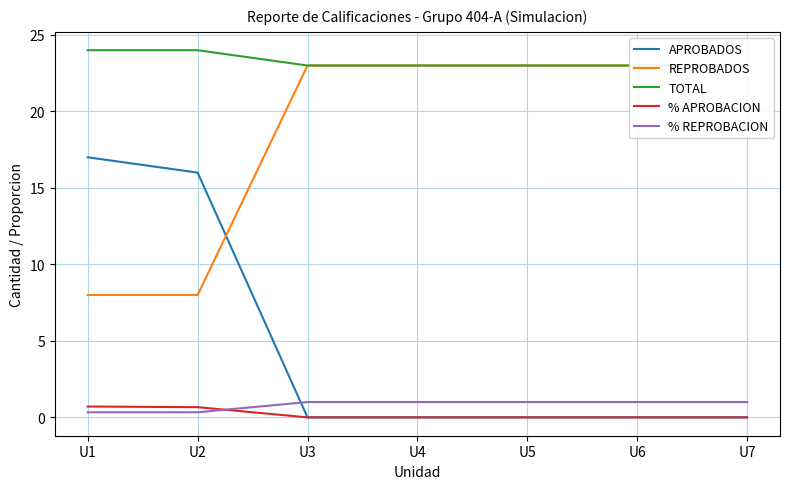

Reading left to right, list all the values displayed in this chart.

APROBADOS: U1=17.0	U2=16.0	U3=0.0	U4=0.0	U5=0.0	U6=0.0	U7=0.0
REPROBADOS: U1=8.0	U2=8.0	U3=23.0	U4=23.0	U5=23.0	U6=23.0	U7=23.0
TOTAL: U1=24.0	U2=24.0	U3=23.0	U4=23.0	U5=23.0	U6=23.0	U7=23.0
% APROBACION: U1=0.7	U2=0.7	U3=0.0	U4=0.0	U5=0.0	U6=0.0	U7=0.0
% REPROBACION: U1=0.3	U2=0.3	U3=1.0	U4=1.0	U5=1.0	U6=1.0	U7=1.0